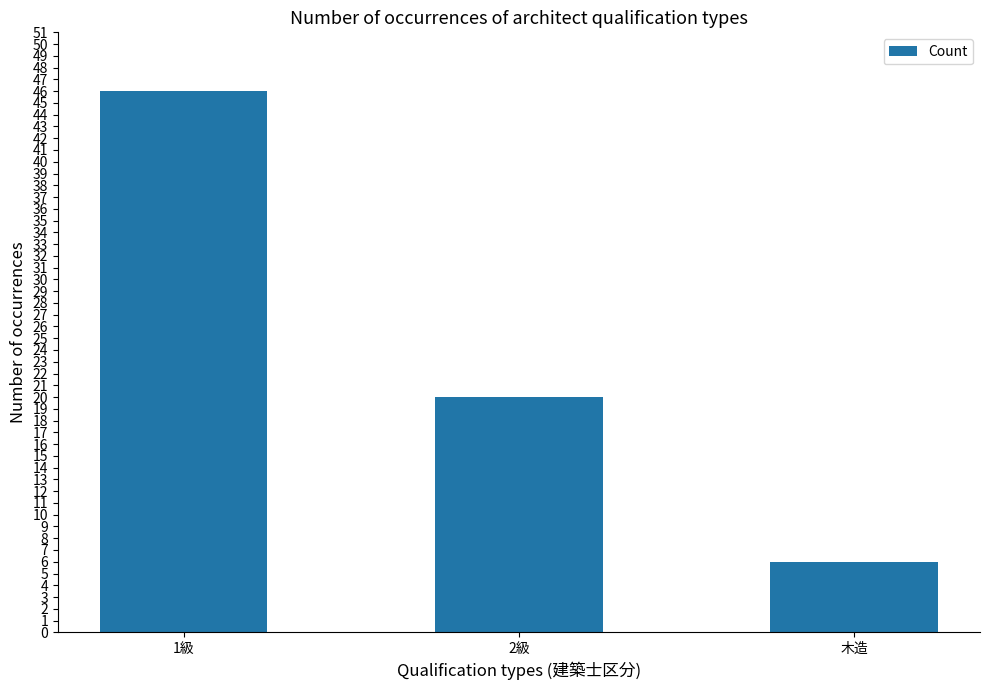

True or false: the data shows 6 at 木造.

True